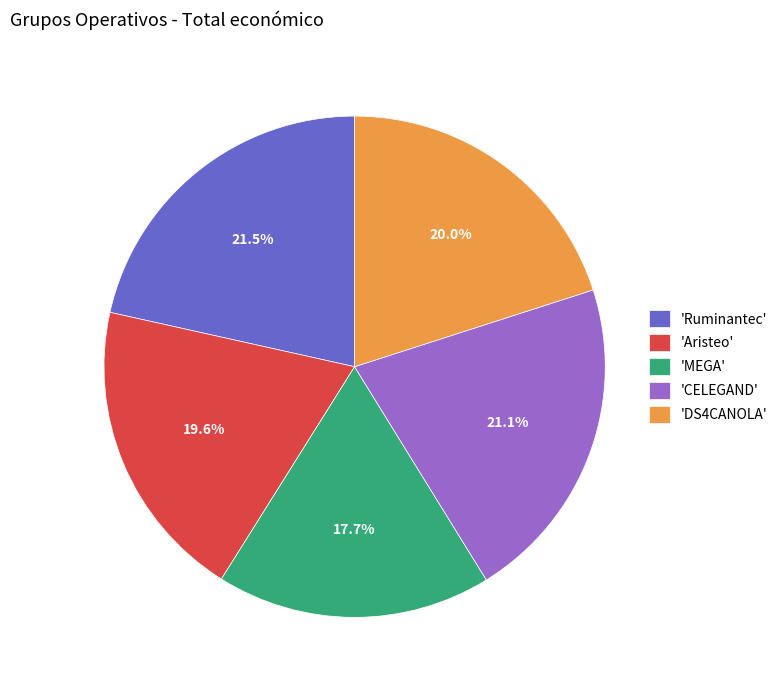

What percentage is NOT represented by 'MEGA'?

82.3%